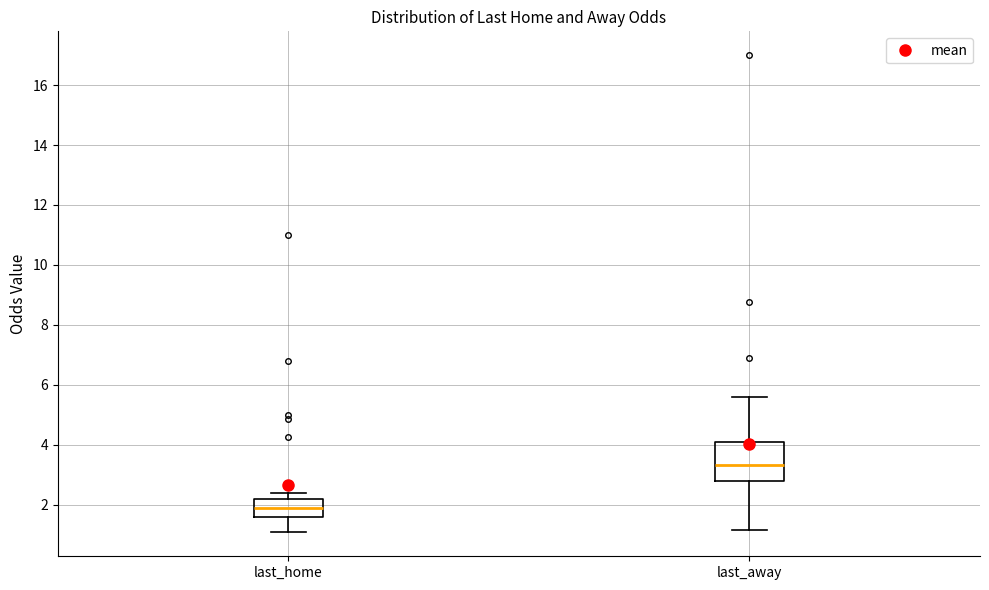

Which box has the highest median line?

last_away